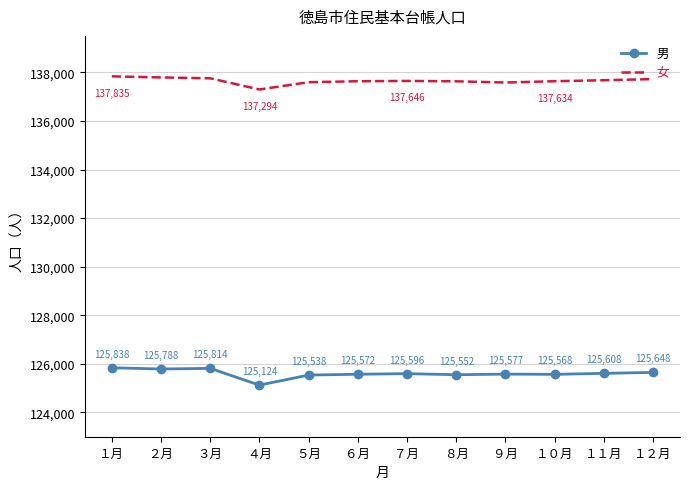

True or false: 女 has a value of 75942 at ７月.

False